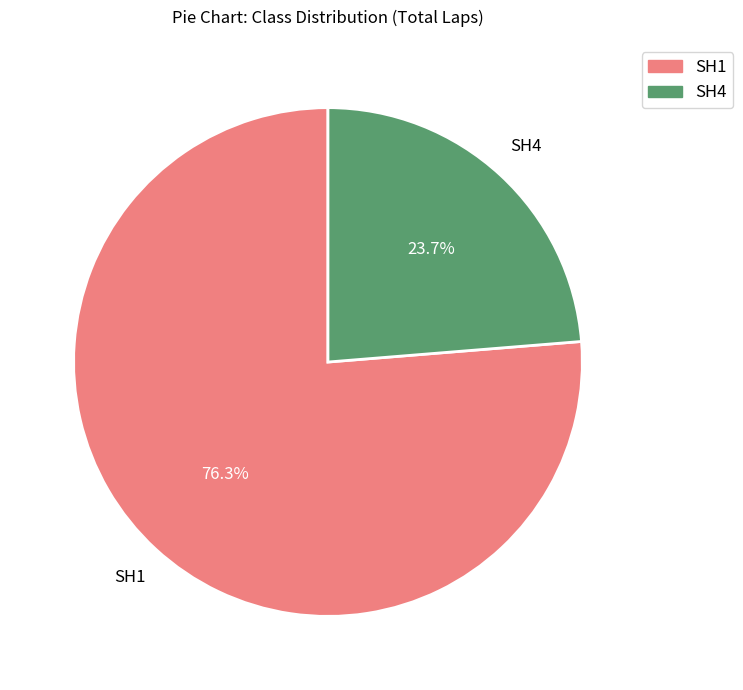

Between SH1 and SH4, which is larger?

SH1